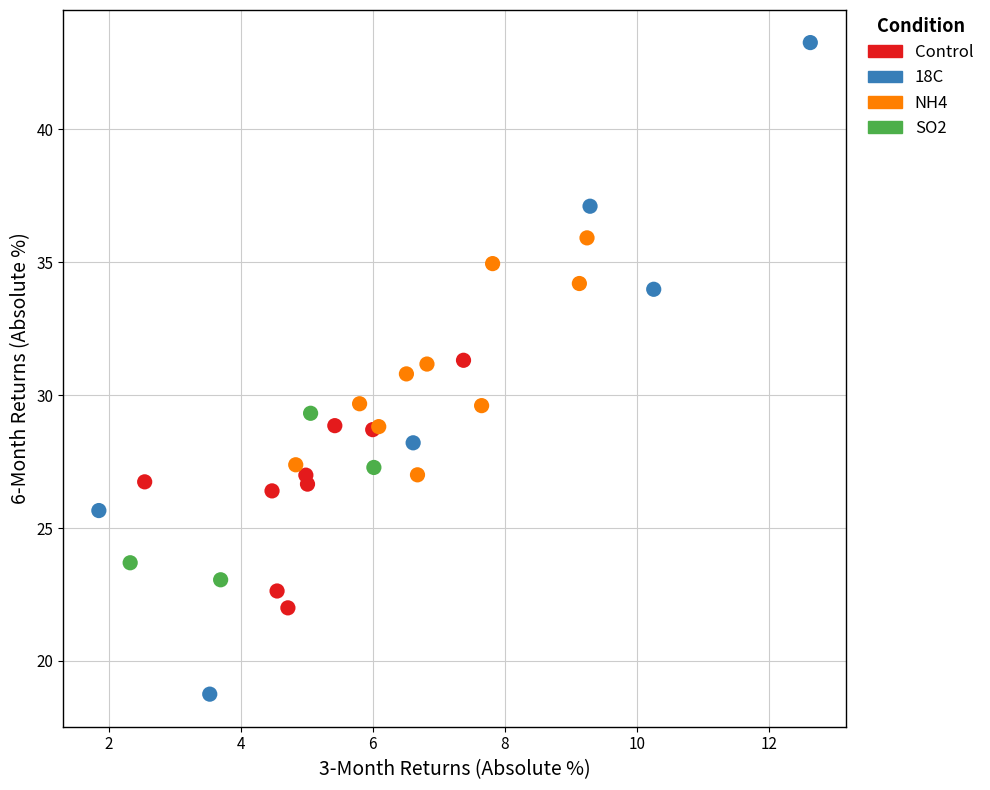

Which series reaches the minimum Y coordinate?

18C